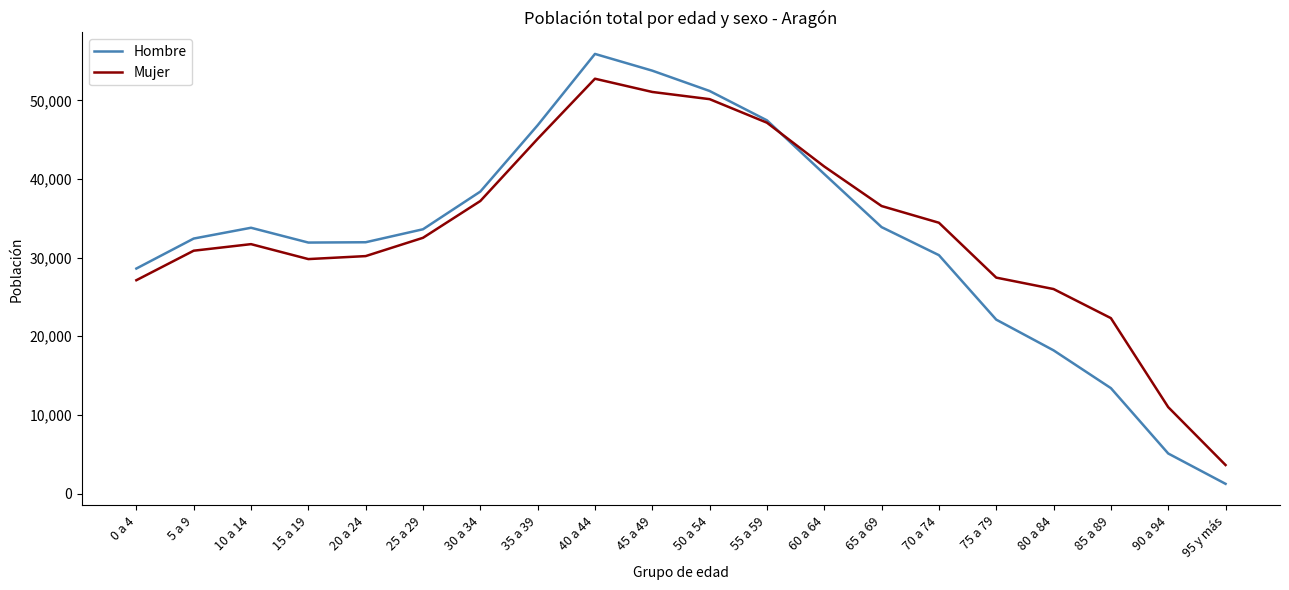

Read the Mujer value at 10 a 14.

31712